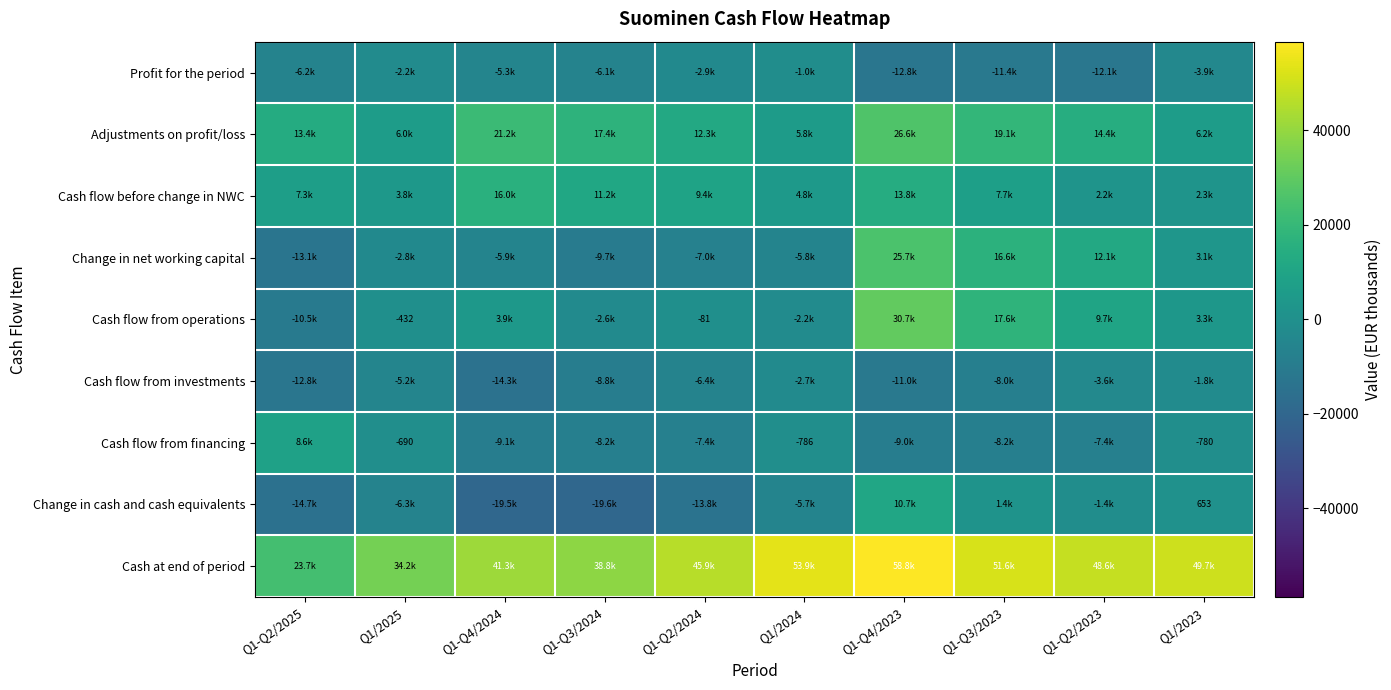

What is the difference between the highest and lowest values at Q1-Q2/2025?

38416.8